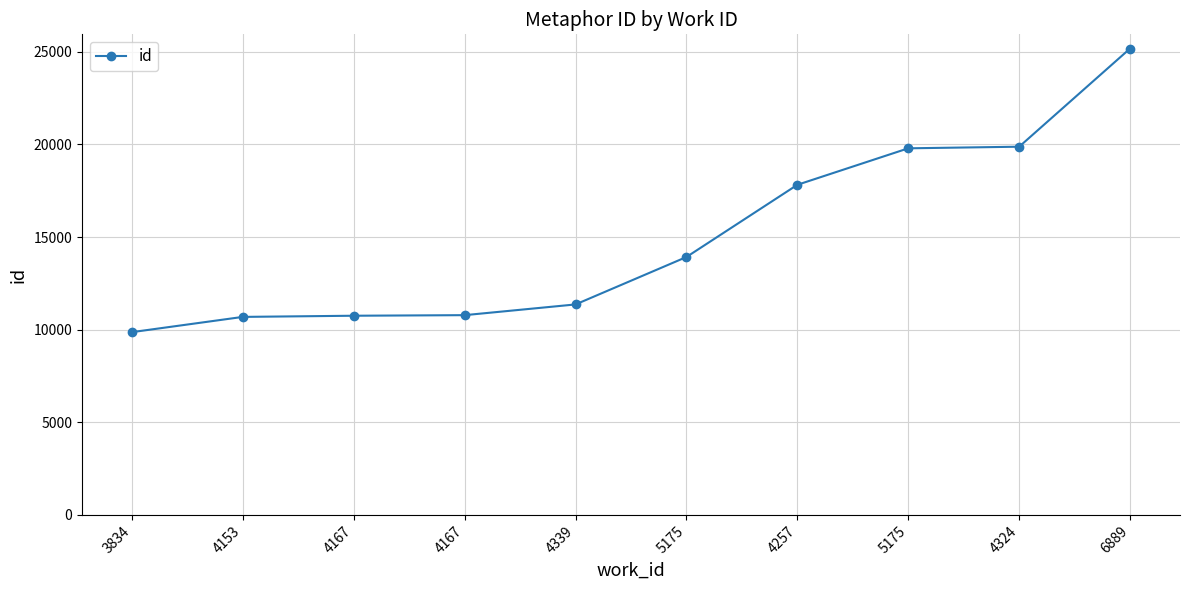

What is the ratio of the value at 4324 to the value at 4257?

1.1